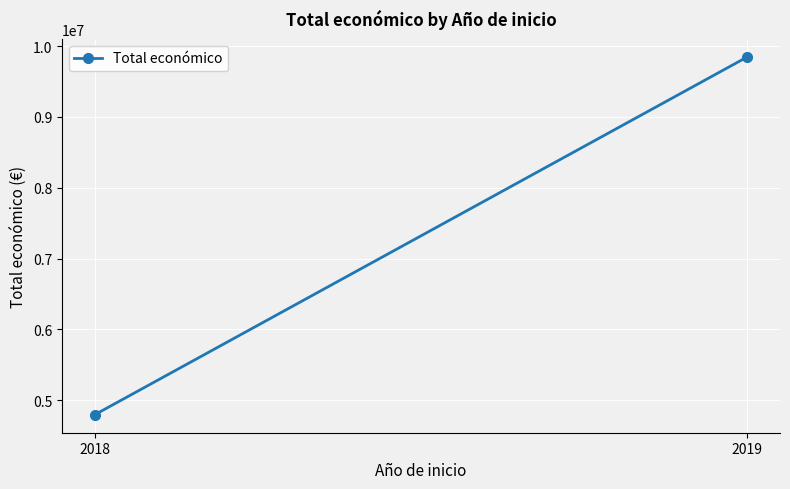

What is the difference between the values at 2019 and 2018?

5055716